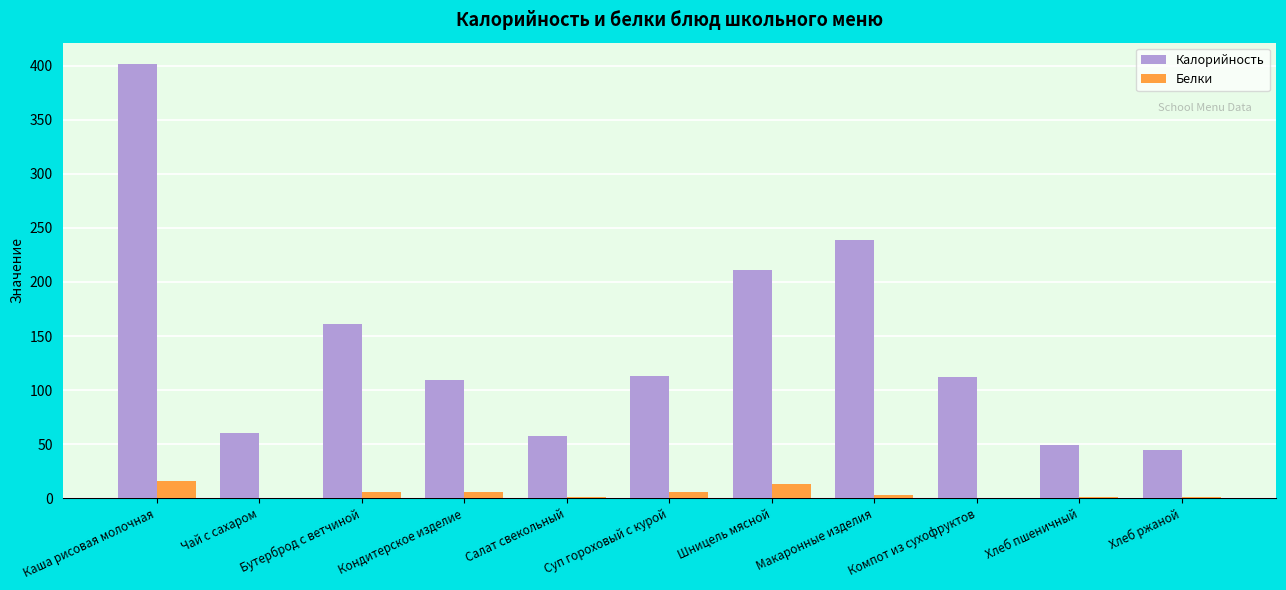

True or false: Калорийность has a value of 60.8 at Чай с сахаром.

True